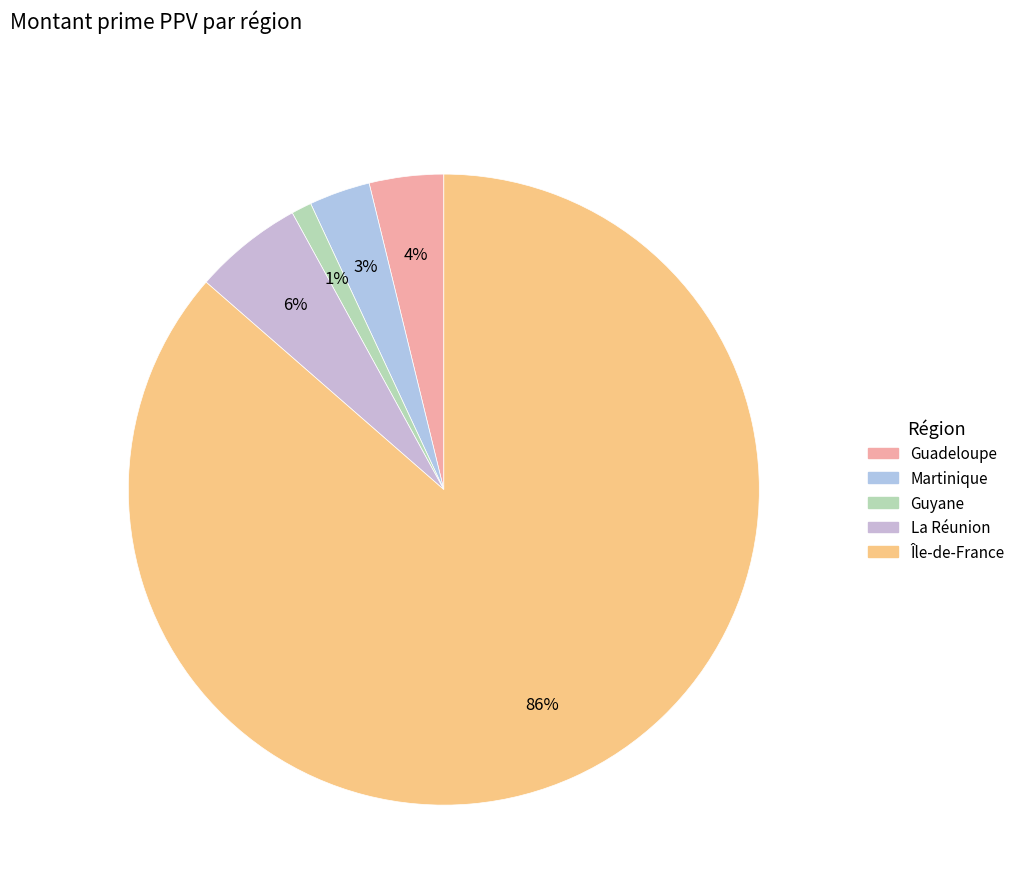

Which slice is the largest?

Île-de-France